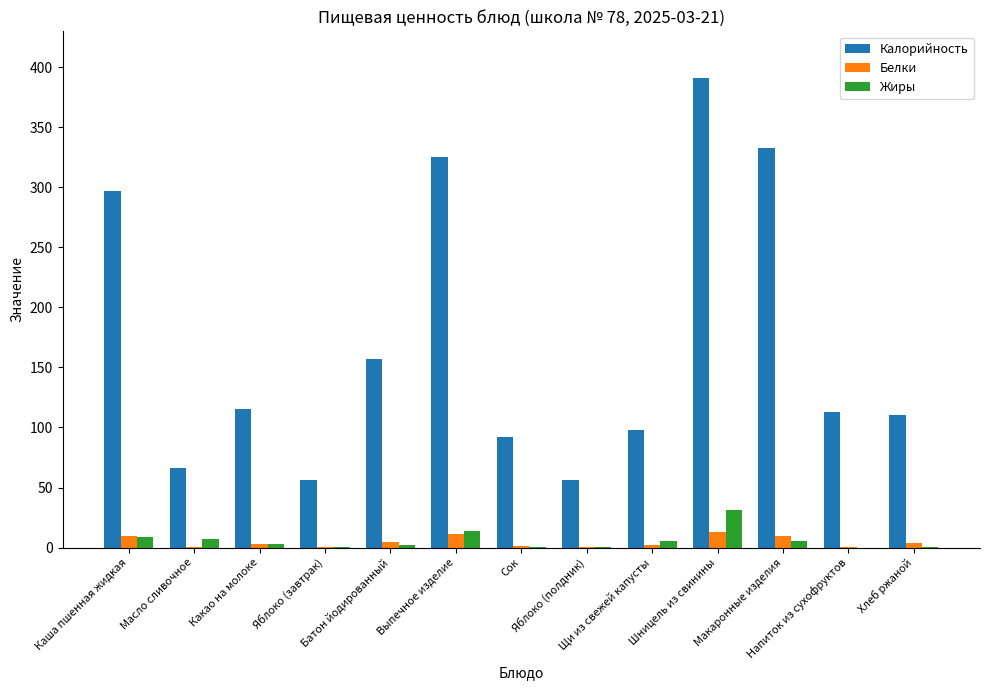

Which series has the largest total across all categories?

Калорийность